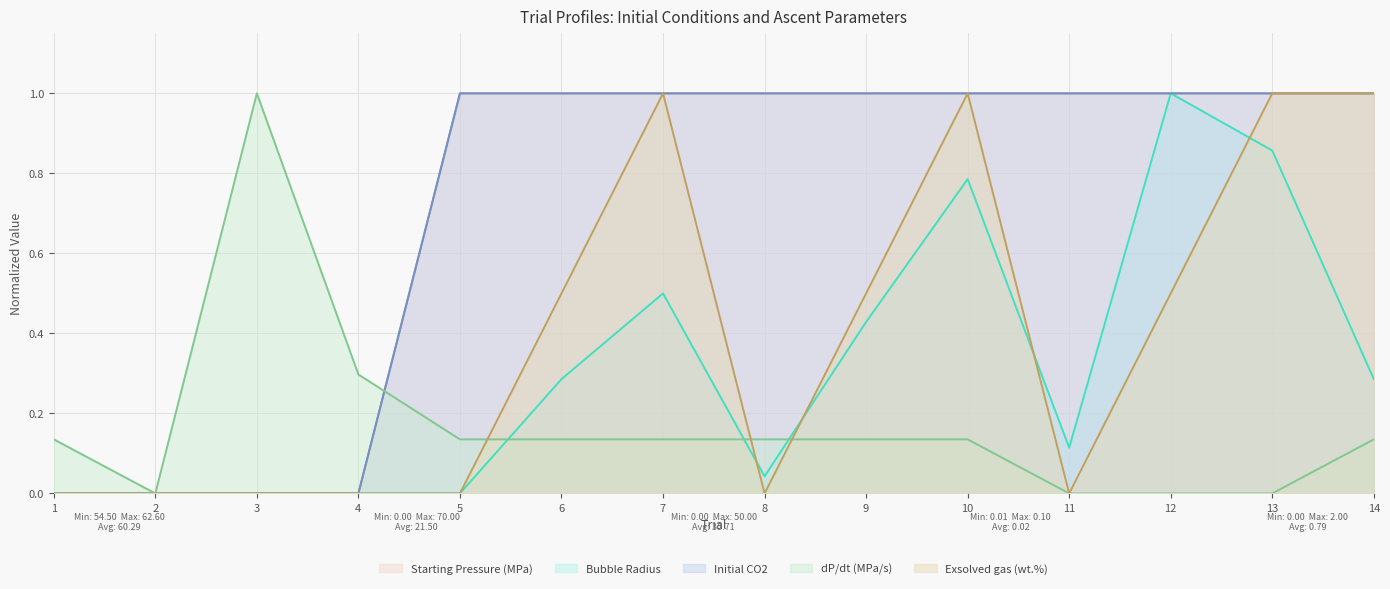

Which category has the highest value in the Exsolved gas (wt.%) series?

7